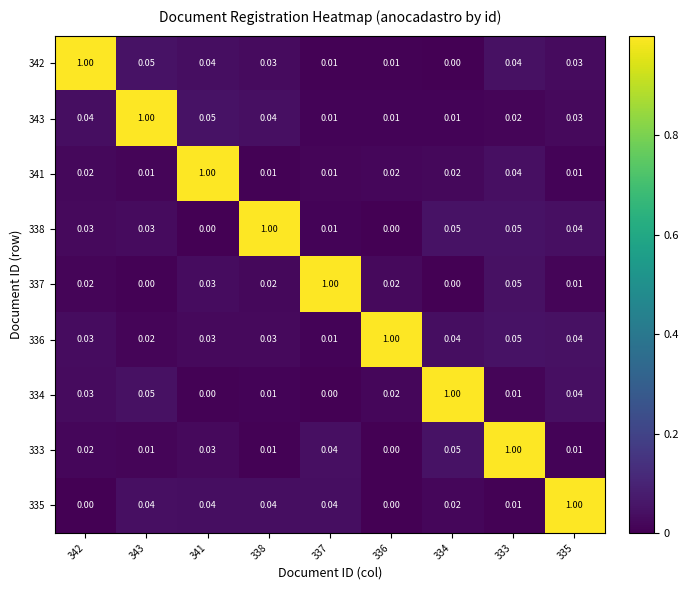

Is the value of 333 at 342 greater than the value of 343 at 336?

Yes